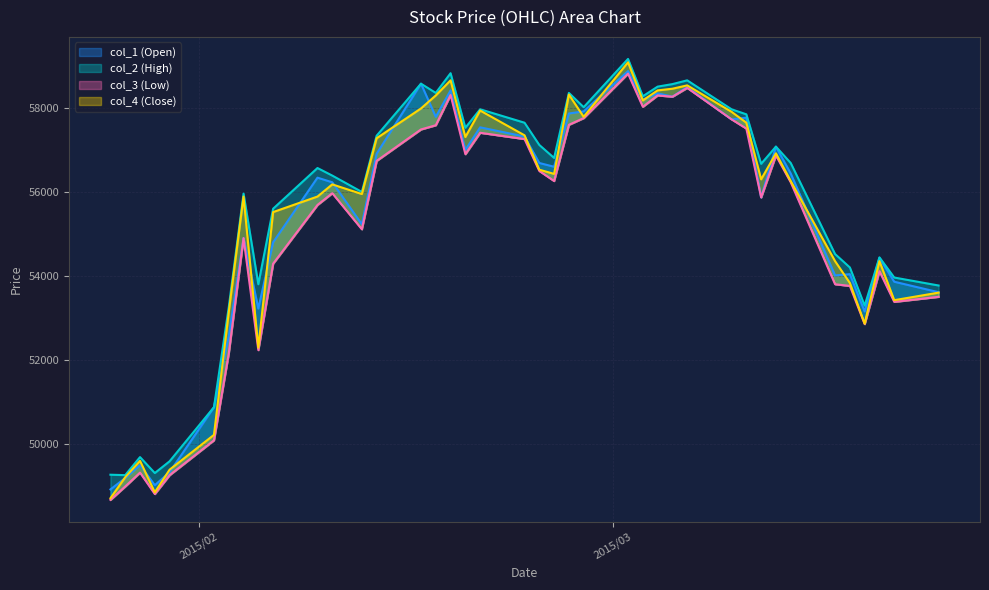

At which category does the chart reach its minimum across all series?

2015/01/26